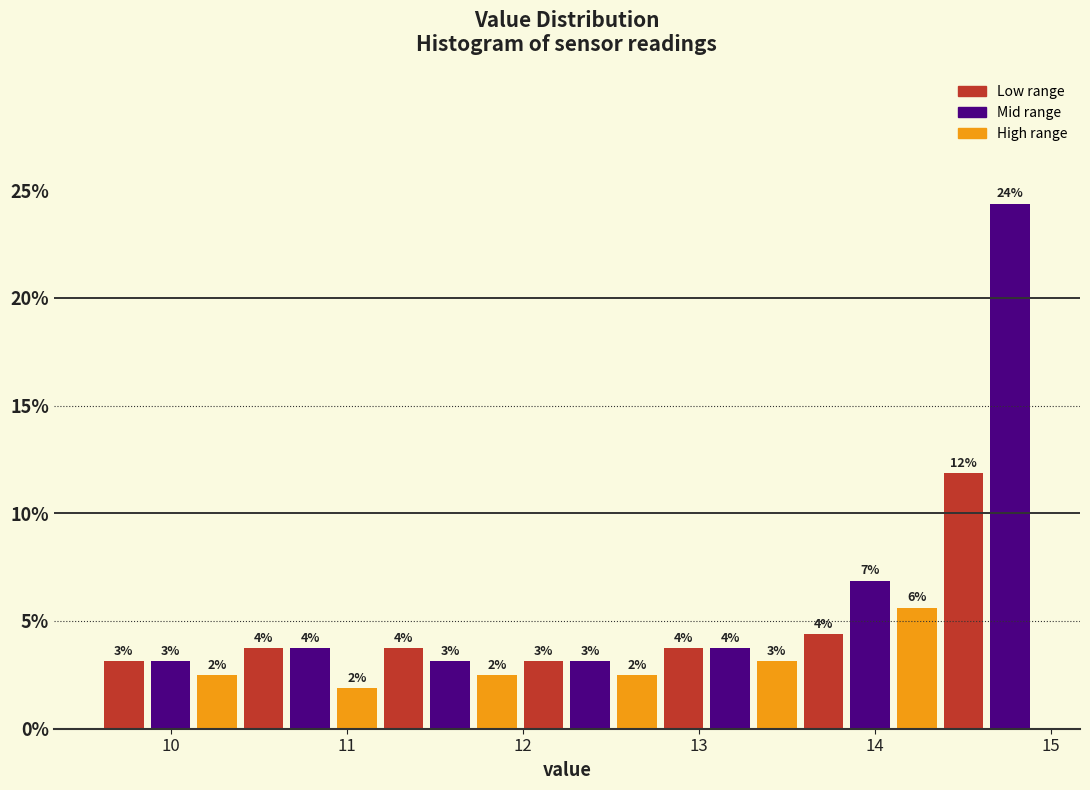

Around what value on the x-axis is the tallest bar? Give the approximate position of its centre, as read against the axis.

14.8